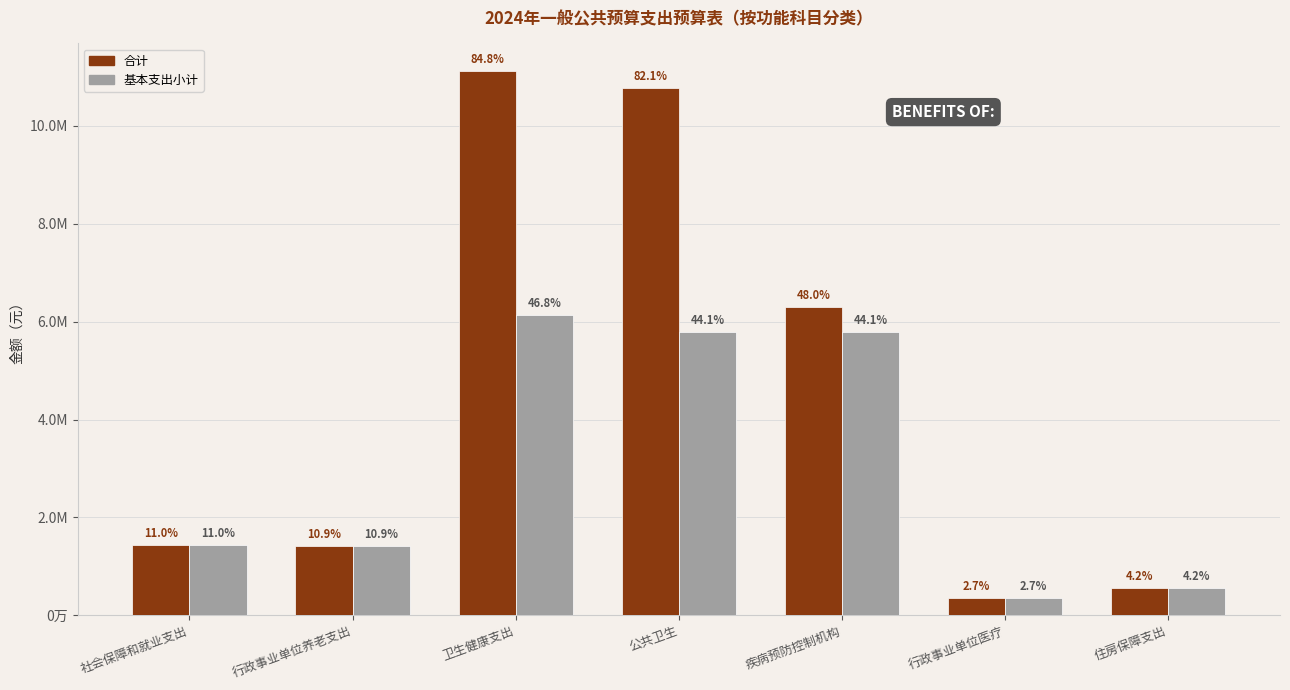

Does the chart contain any negative values?

No